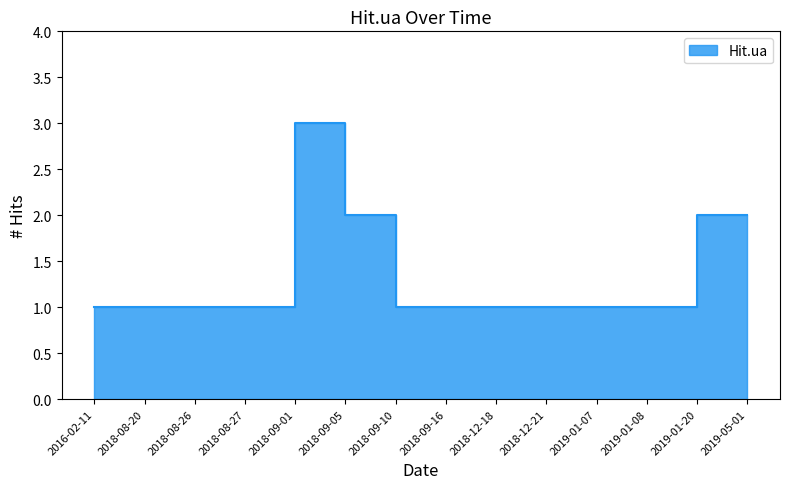

True or false: the data shows 1 at 2019-01-20.

True